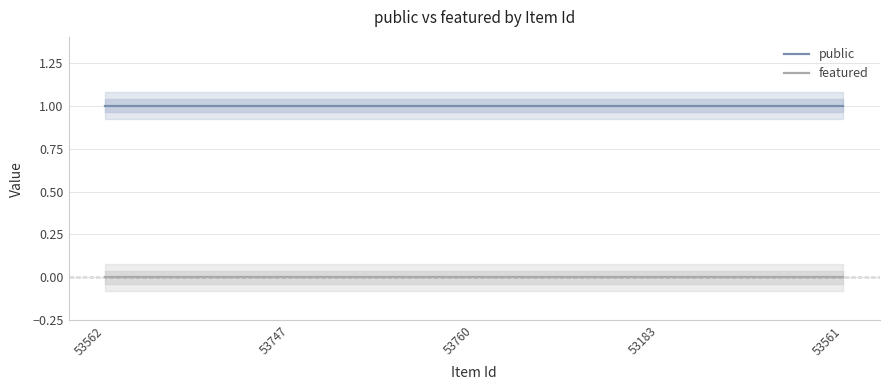

What is the label of the 1st point from the right?

53561